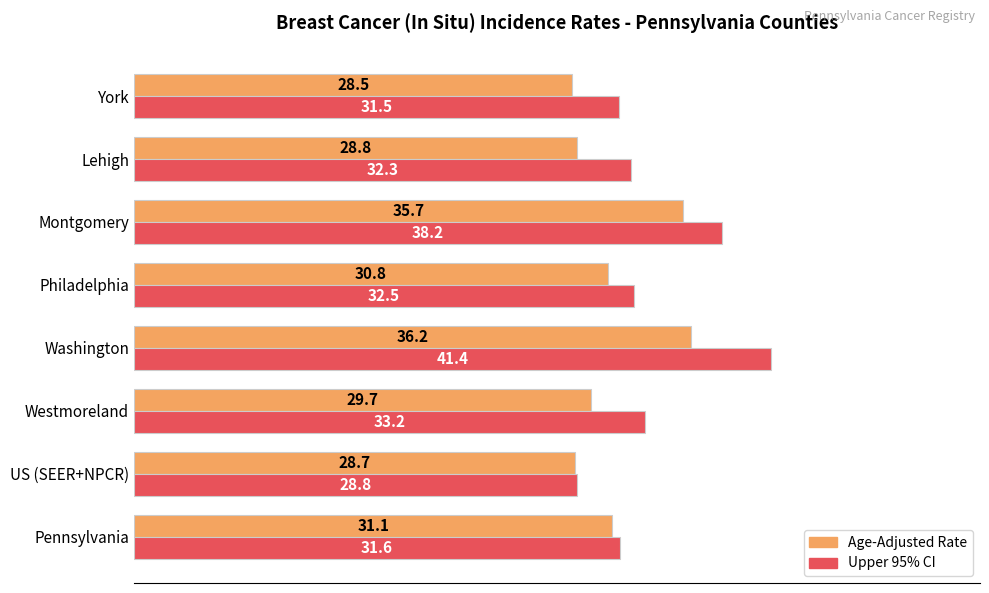

Which series has the largest total across all categories?

Upper 95% CI